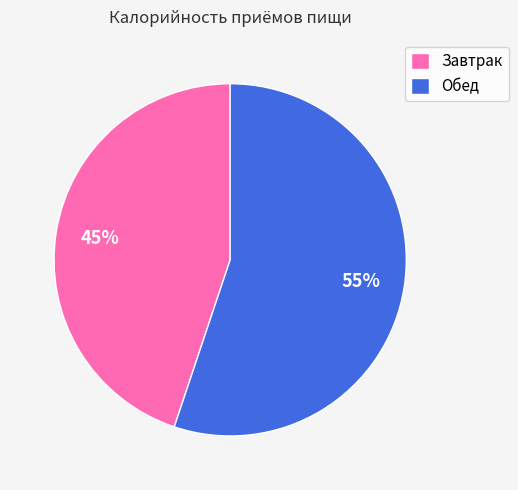

Do Завтрак and Обед together represent more than half of the pie?

Yes